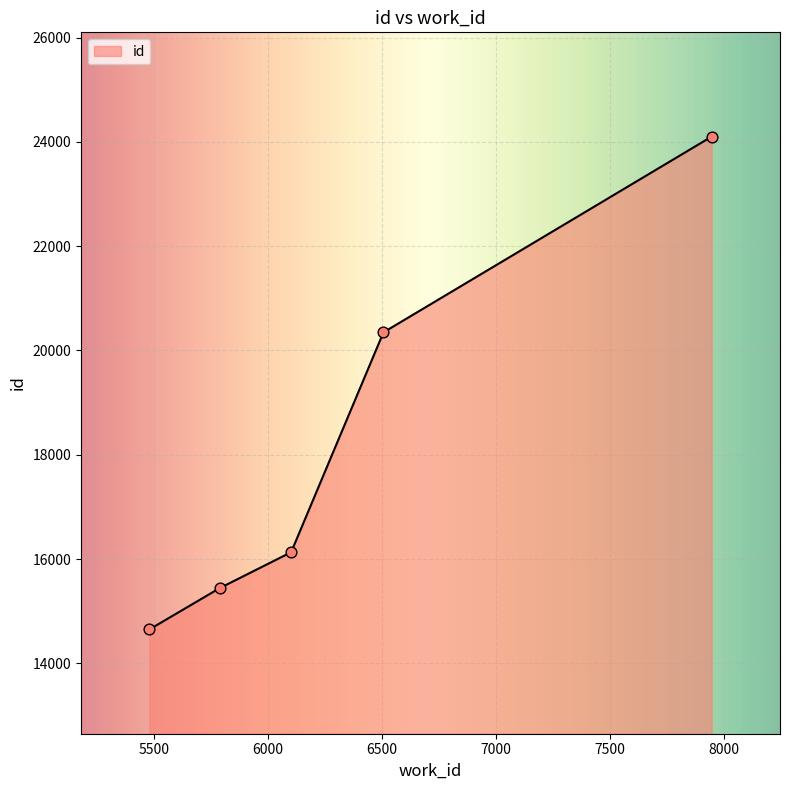

What is the sum of all values?

90670